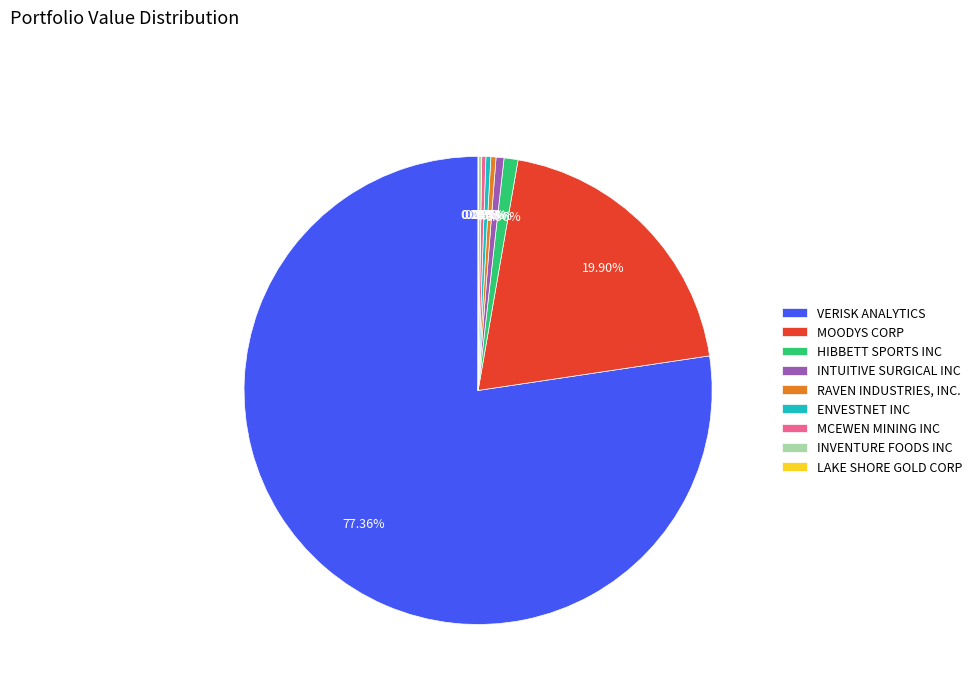

To the nearest percent, what is the difference between the largest and smallest slice percentages?

77%